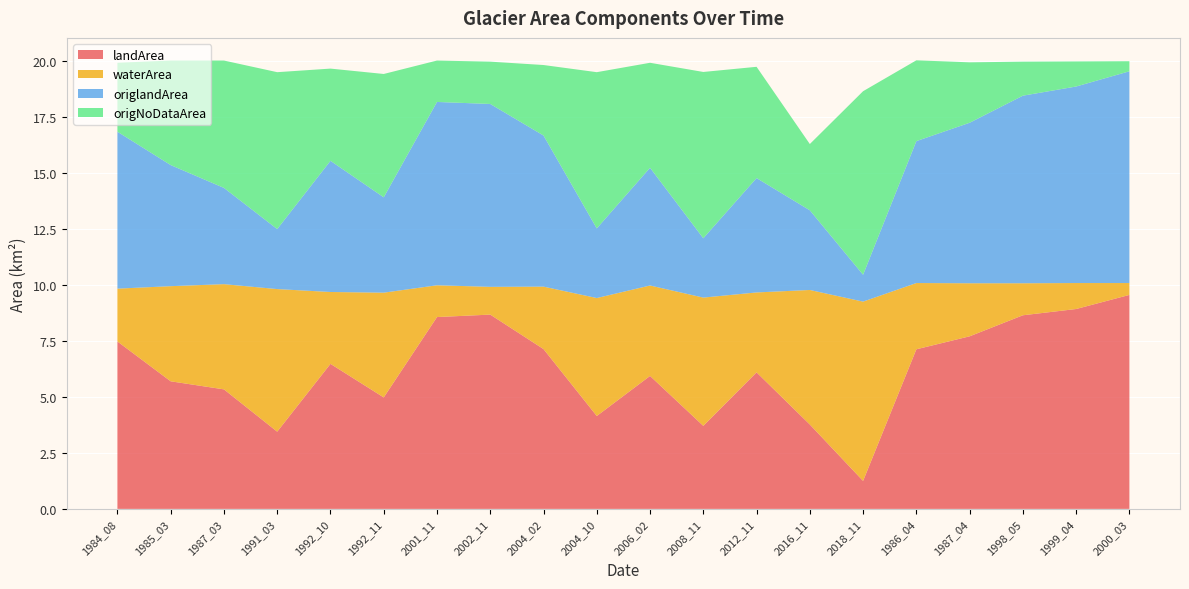

Reading left to right, list all the values displayed in this chart.

landArea: 1984_08=7.5	1985_03=5.7	1987_03=5.3	1991_03=3.5	1992_10=6.5	1992_11=5.0	2001_11=8.6	2002_11=8.7	2004_02=7.1	2004_10=4.2	2006_02=5.9	2008_11=3.7	2012_11=6.1	2016_11=3.8	2018_11=1.2	1986_04=7.1	1987_04=7.7	1998_05=8.7	1999_04=8.9	2000_03=9.6
waterArea: 1984_08=2.4	1985_03=4.2	1987_03=4.7	1991_03=6.4	1992_10=3.2	1992_11=4.7	2001_11=1.4	2002_11=1.2	2004_02=2.8	2004_10=5.3	2006_02=4.0	2008_11=5.7	2012_11=3.6	2016_11=6.0	2018_11=8.0	1986_04=3.0	1987_04=2.4	1998_05=1.4	1999_04=1.2	2000_03=0.5
origlandArea: 1984_08=7.0	1985_03=5.4	1987_03=4.3	1991_03=2.7	1992_10=5.9	1992_11=4.3	2001_11=8.2	2002_11=8.2	2004_02=6.8	2004_10=3.1	2006_02=5.3	2008_11=2.6	2012_11=5.1	2016_11=3.6	2018_11=1.2	1986_04=6.3	1987_04=7.2	1998_05=8.4	1999_04=8.8	2000_03=9.5
origNoDataArea: 1984_08=3.1	1985_03=4.7	1987_03=5.7	1991_03=7.0	1992_10=4.1	1992_11=5.5	2001_11=1.9	2002_11=1.9	2004_02=3.1	2004_10=7.0	2006_02=4.7	2008_11=7.4	2012_11=5.0	2016_11=3.0	2018_11=8.2	1986_04=3.6	1987_04=2.7	1998_05=1.5	1999_04=1.1	2000_03=0.5